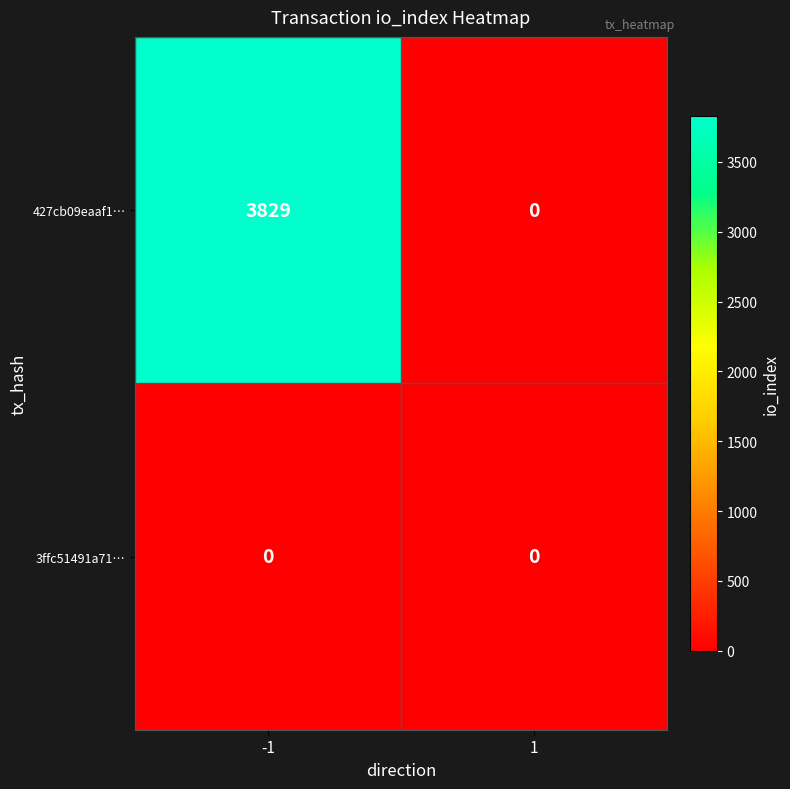

Rank the series by their average value, from highest to lowest.

427cb09eaaf1…, 3ffc51491a71…